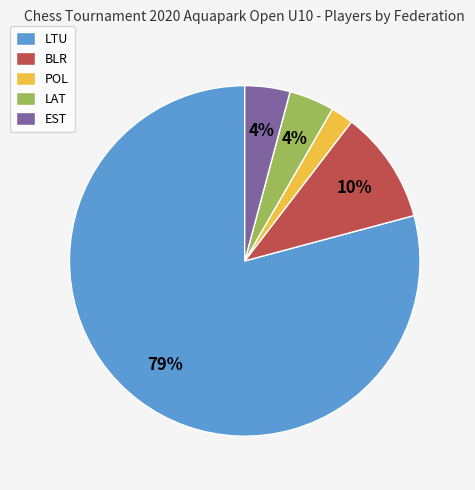

Approximately how many times larger is the value at POL compared to EST?

0.5